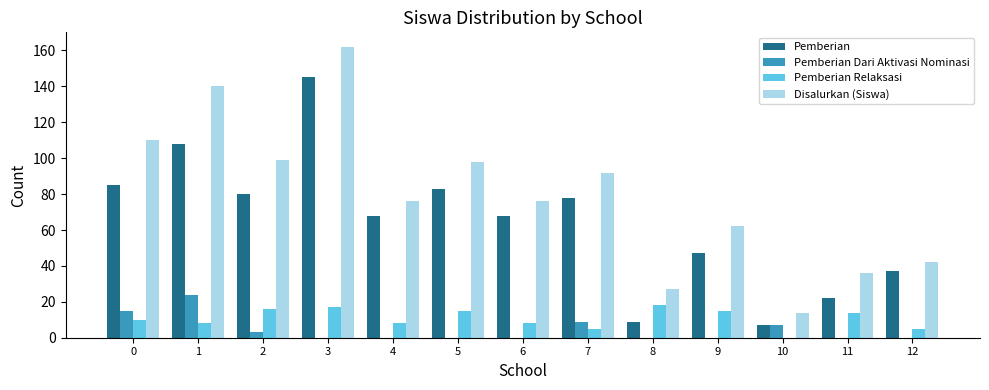

Between 0 and 12, which series saw the biggest shift?

Disalurkan (Siswa)